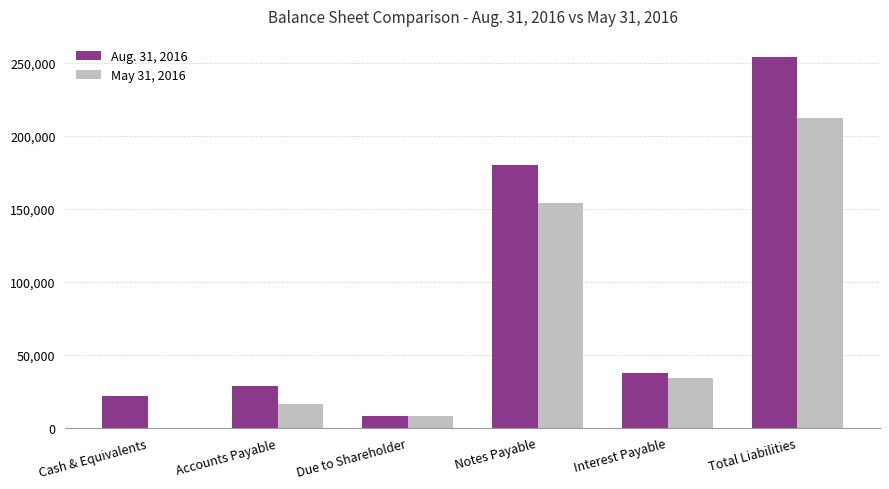

Which series has the largest total across all categories?

Aug. 31, 2016